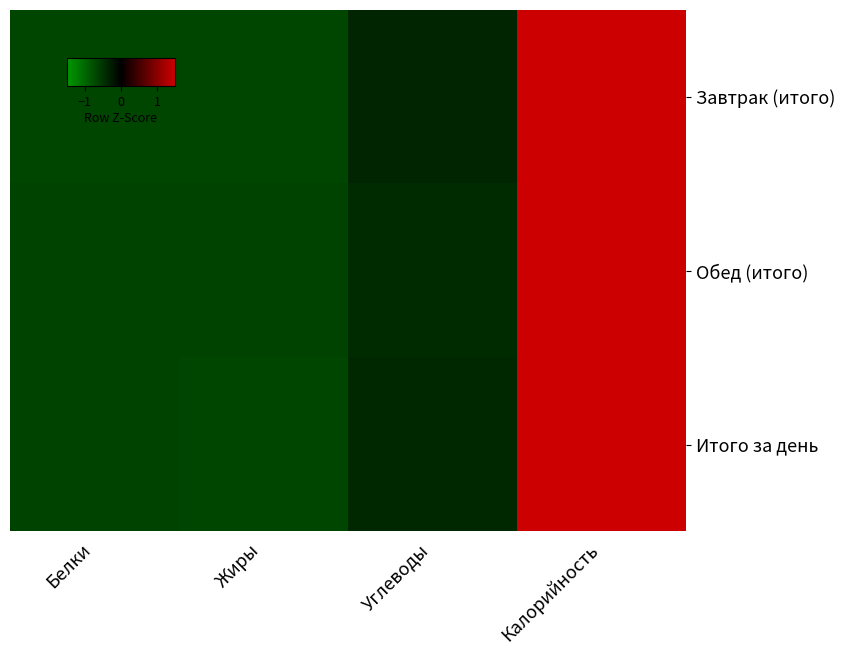

Rank the series by their average value, from highest to lowest.

Завтрак (итого), Обед (итого), Итого за день